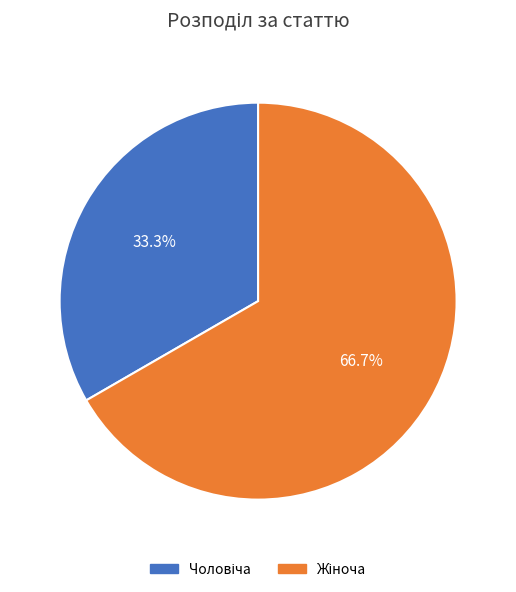

Is there any slice that represents more than half of the pie?

Yes